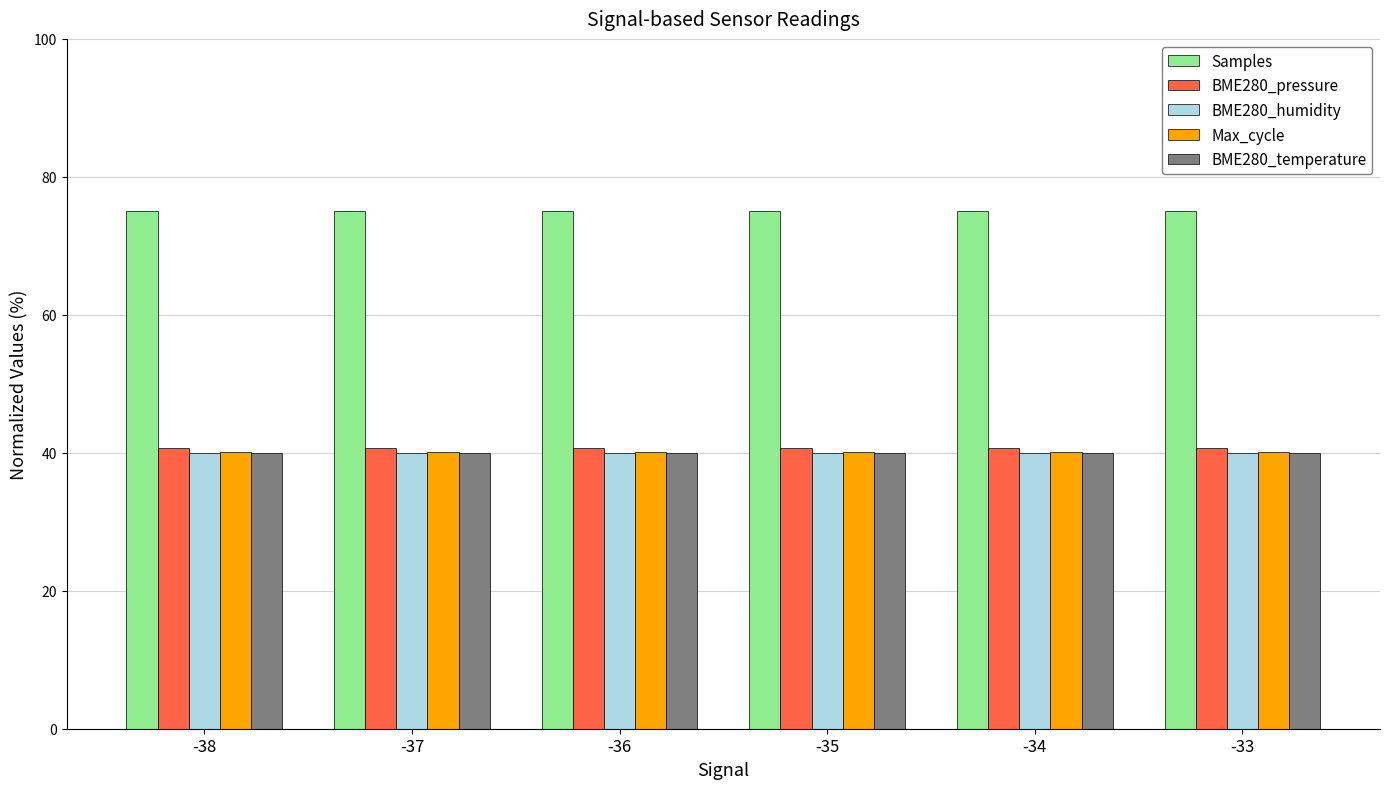

What is the average value of the Max_cycle series?

40.1